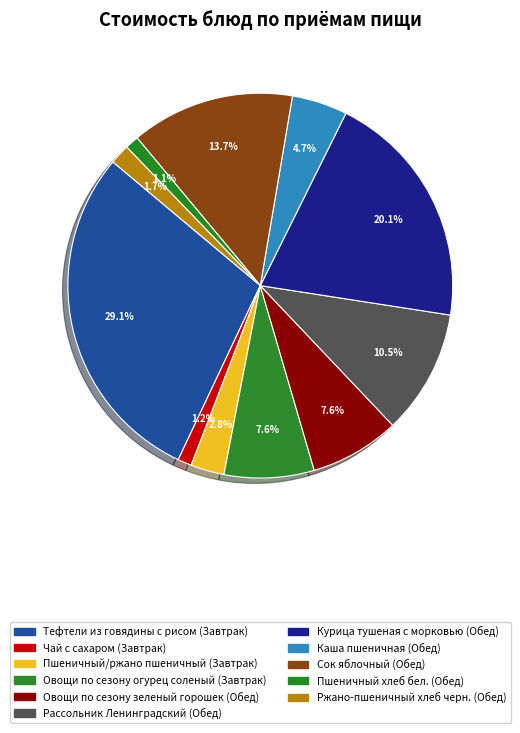

Count the number of slices in the pie.

11